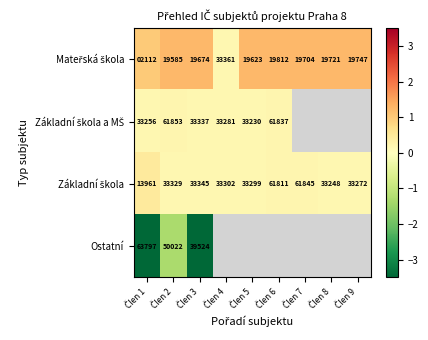

Rank the series by their maximum value, from highest to lowest.

Mateřská škola, Základní škola, Základní škola a MŠ, Ostatní